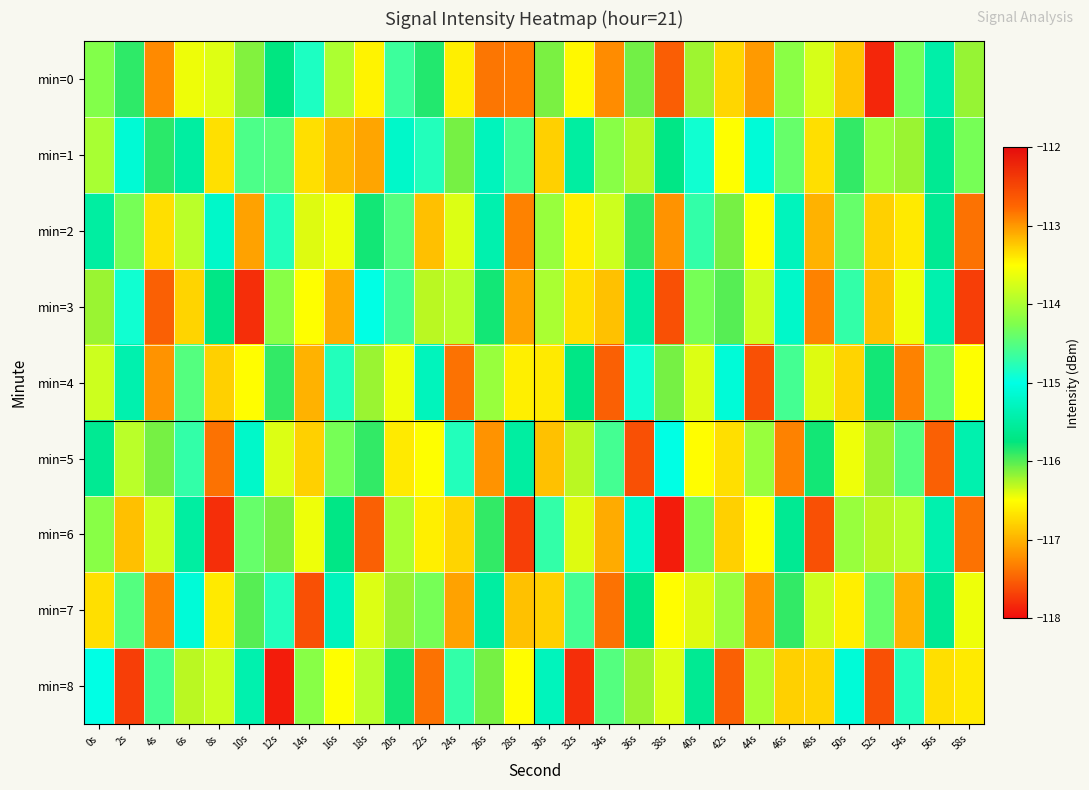

At which category is the sum across all series the highest?

20s